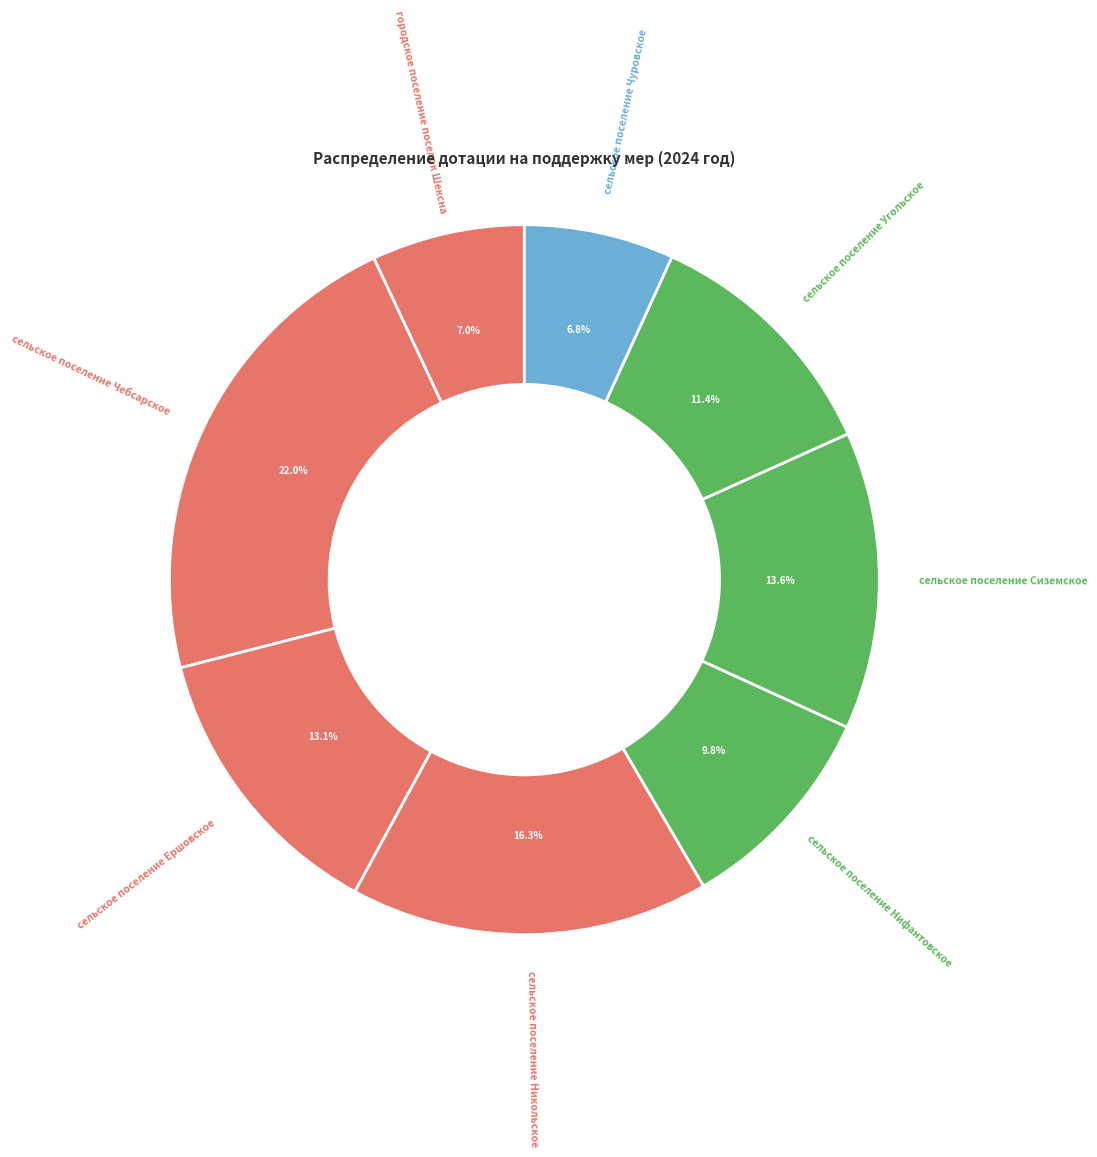

How many slices are in this pie chart?

8